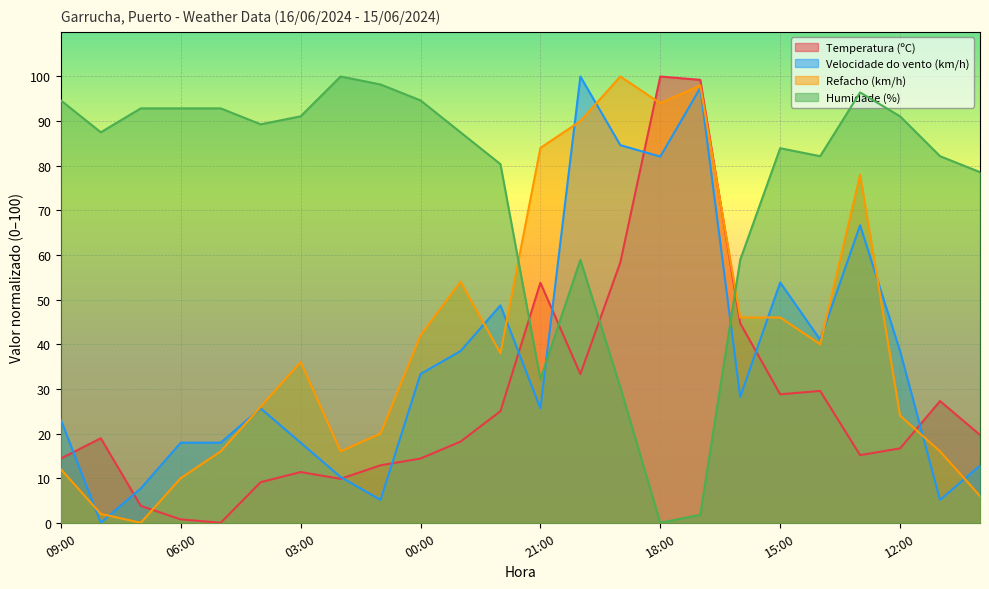

How many intersections are there between Temperatura (ºC) and Refacho (km/h)?

4